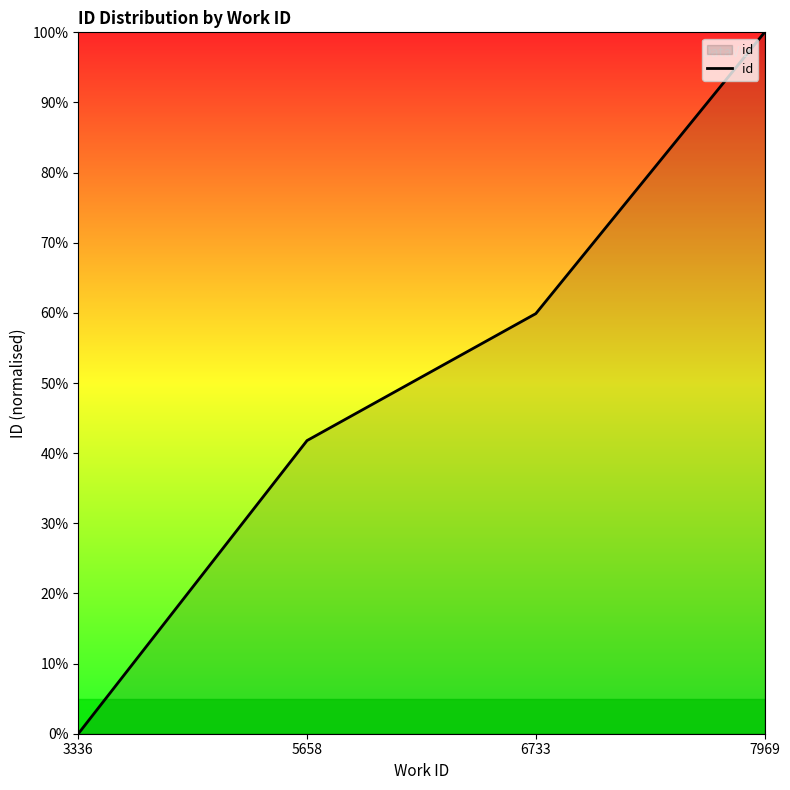

How many categories are shown in the chart?

4